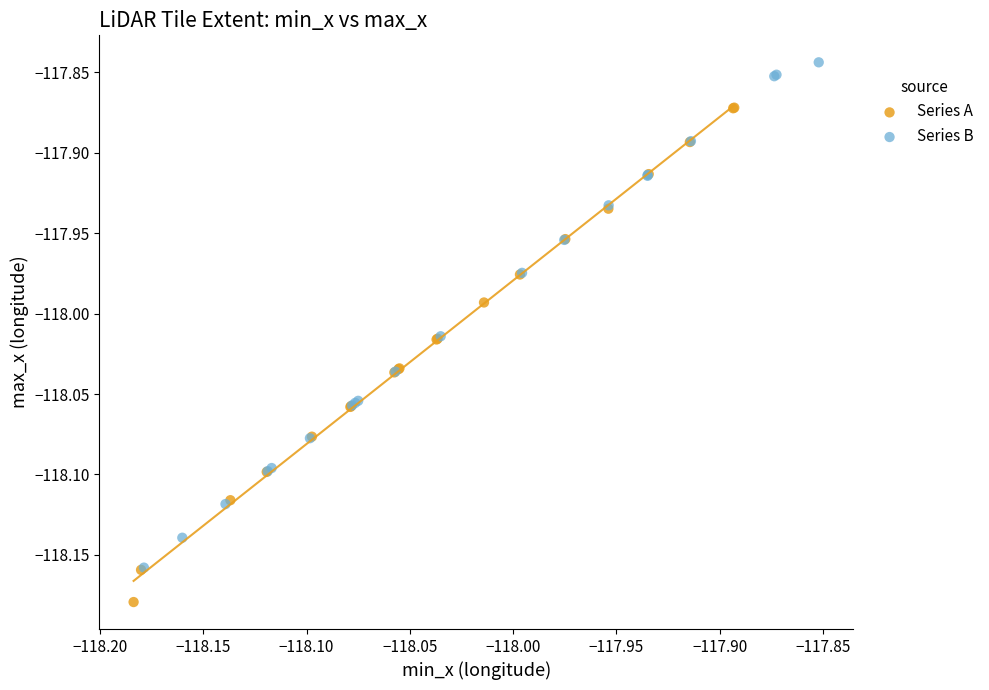

Which series contains the lowest Y value?

Series A